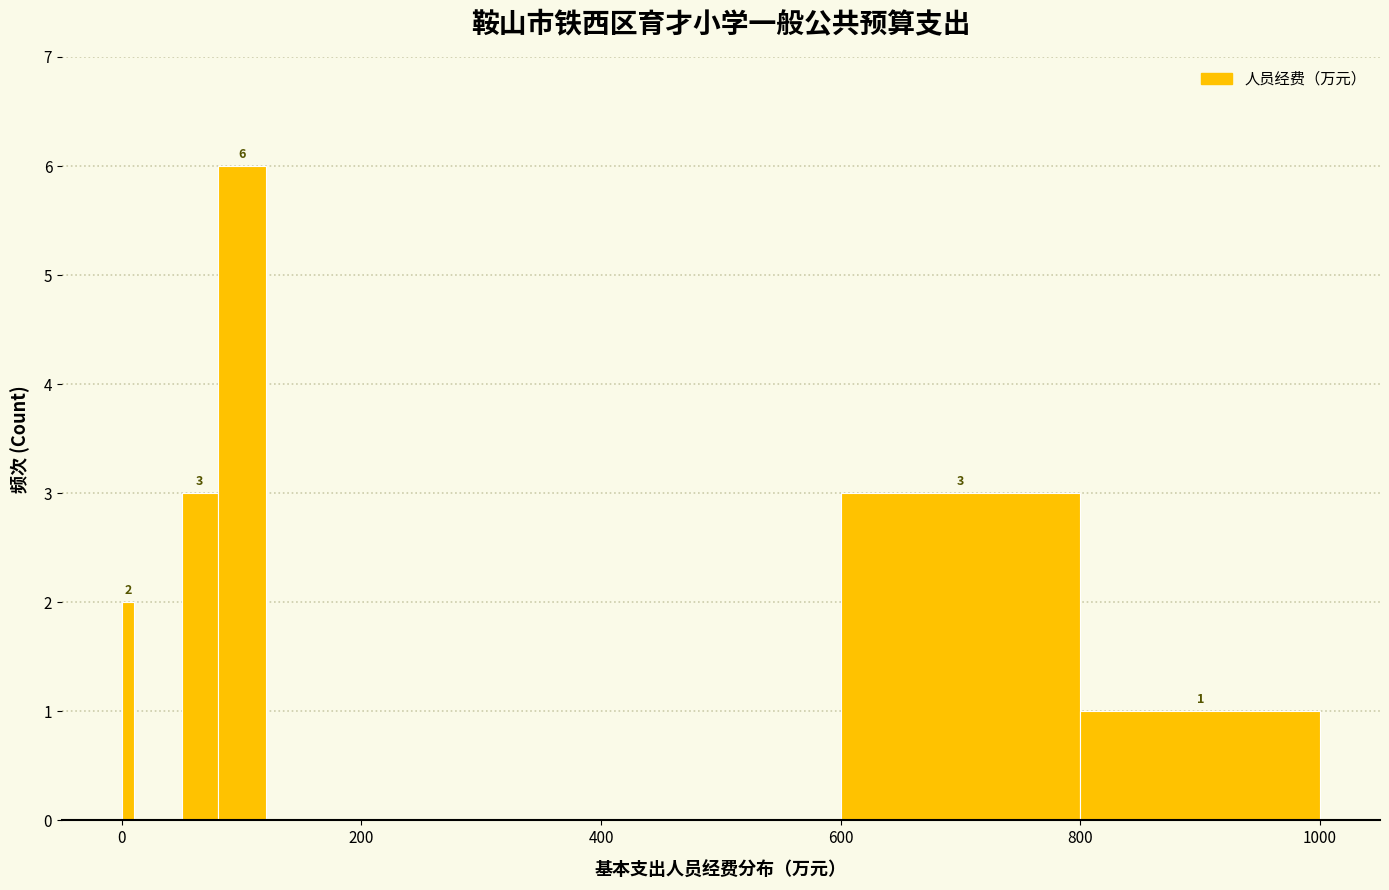

Around what value on the x-axis is the tallest bar? Give the approximate position of its centre, as read against the axis.

100